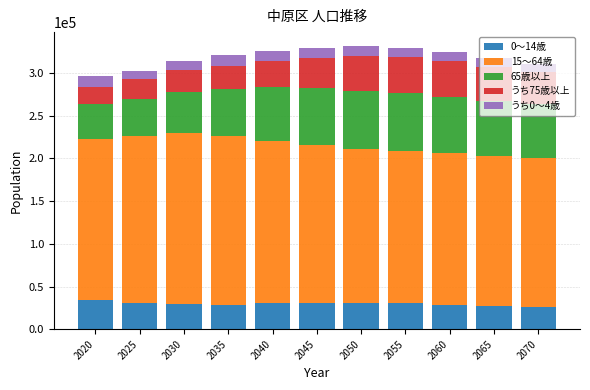

What is the lowest value of the 0～14歳 series?

26400